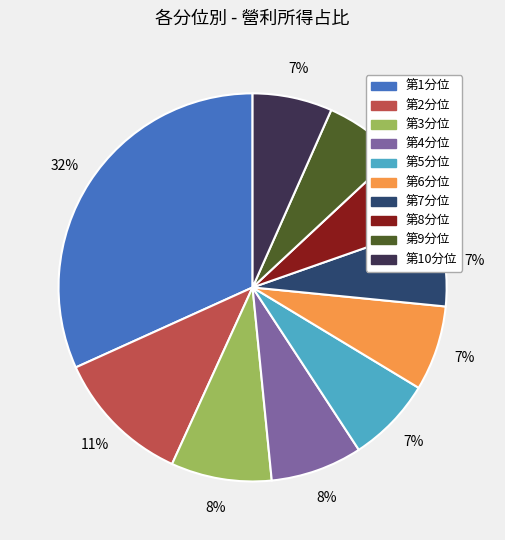

The 第5分位 slice represents 7% of the pie. True or false?

True